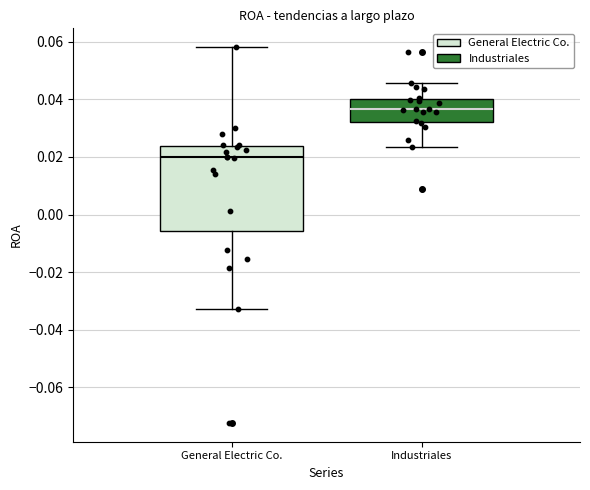

Where is the lower edge of the box for Industriales on the y-axis? The values are not printed on the chart, so give them approximately, as read against the axis.

0.032